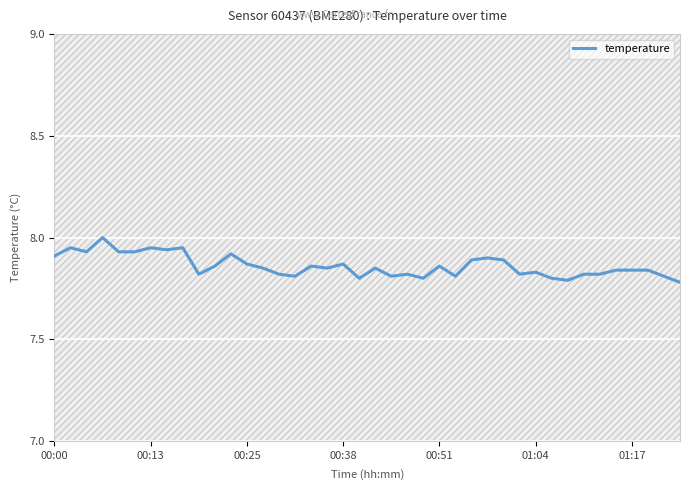

What is the value of the 4th point from the left?

8.0